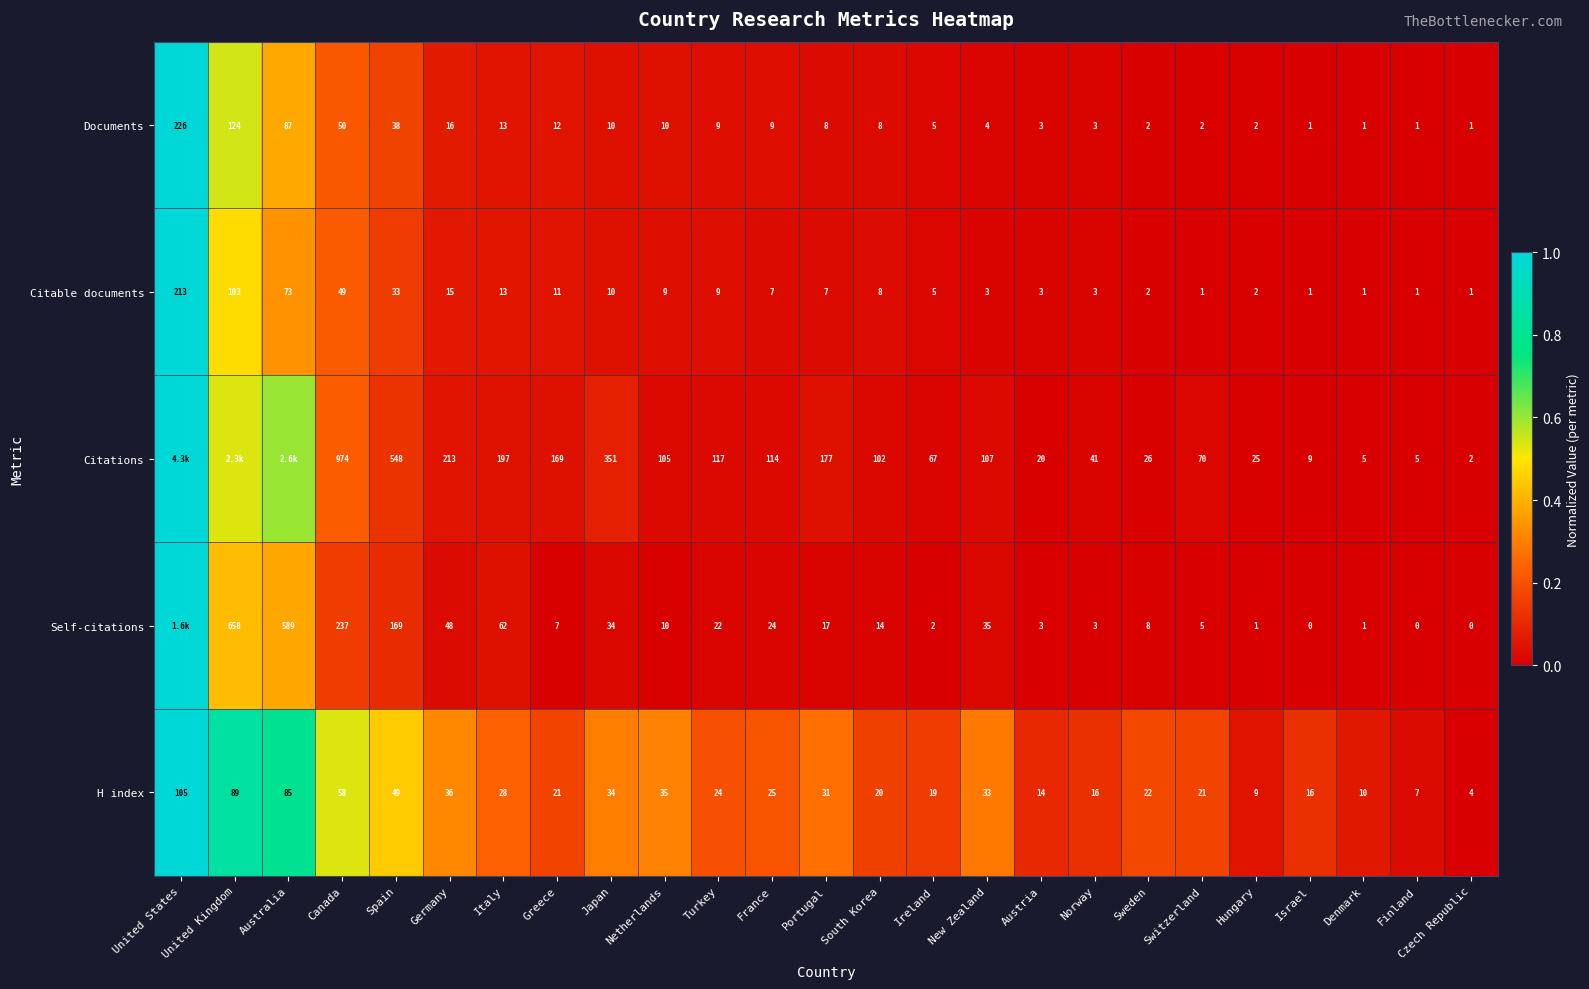

Which series changed the most between Italy and Israel?

Citations